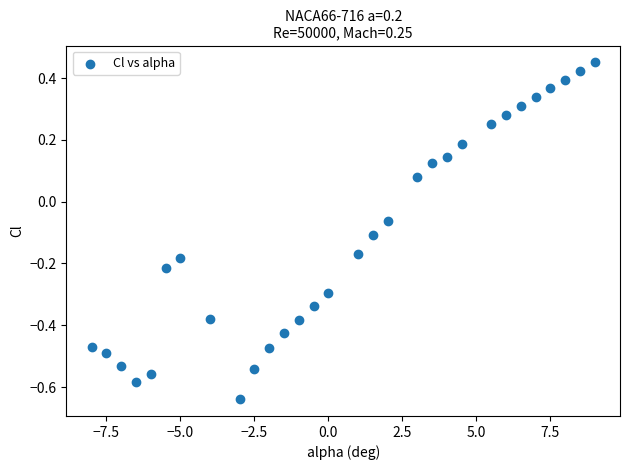

What is the range of Y values (max minus min)?

1.1